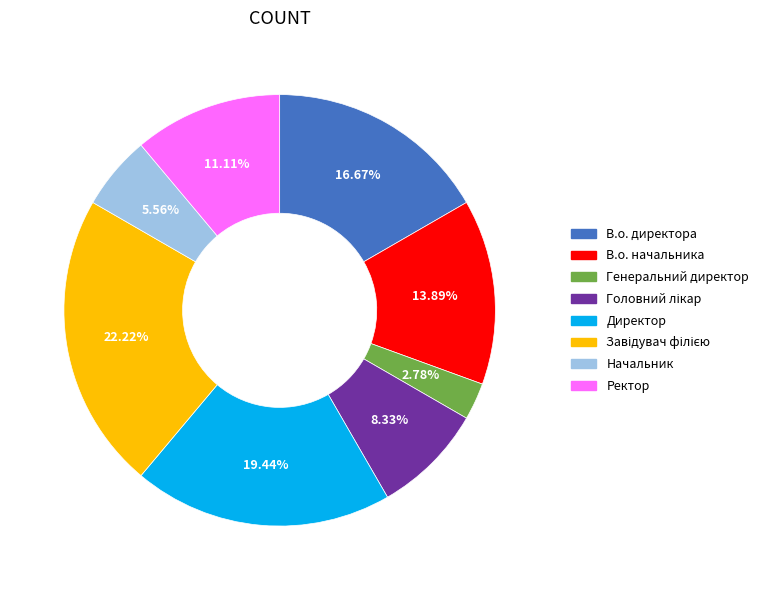

Is the sum of В.о. директора and Ректор greater than half?

No